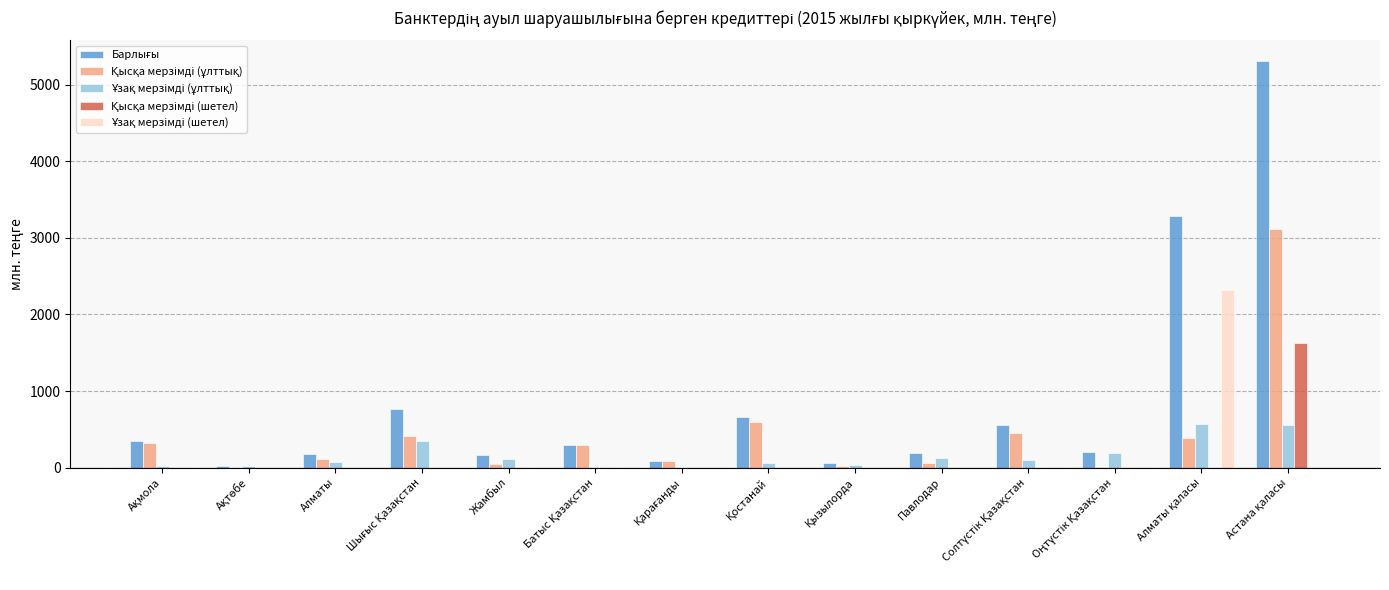

How many groups of bars are there?

14